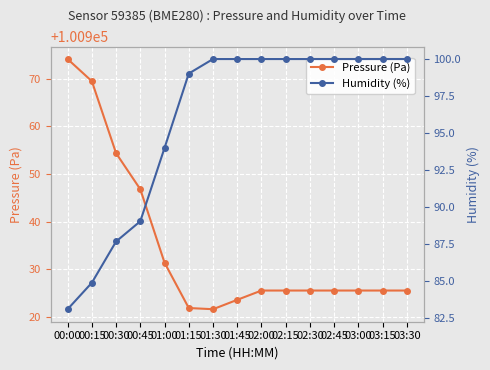

True or false: Pressure (Pa) has more than 1 points higher than both neighbors.

False